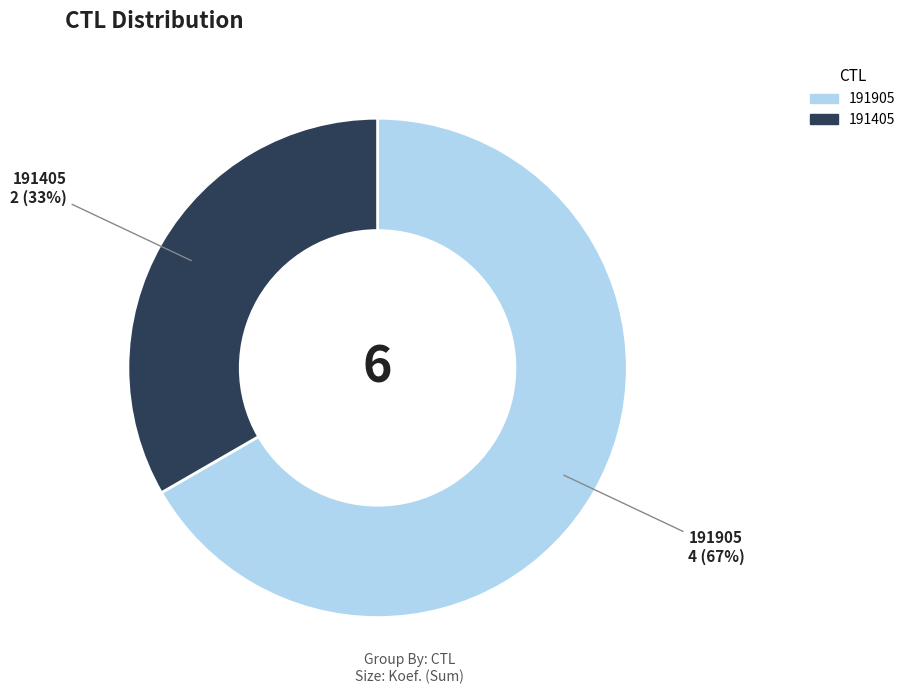

Between 191905 and 191405, which is larger?

191905